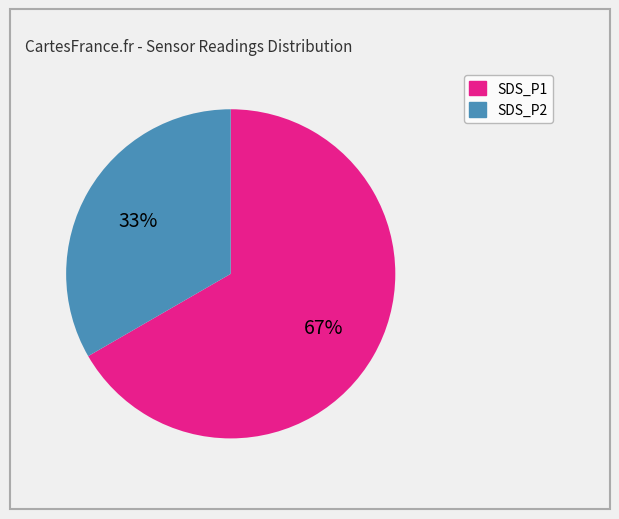

To the nearest percent, what portion does SDS_P1 represent?

67%